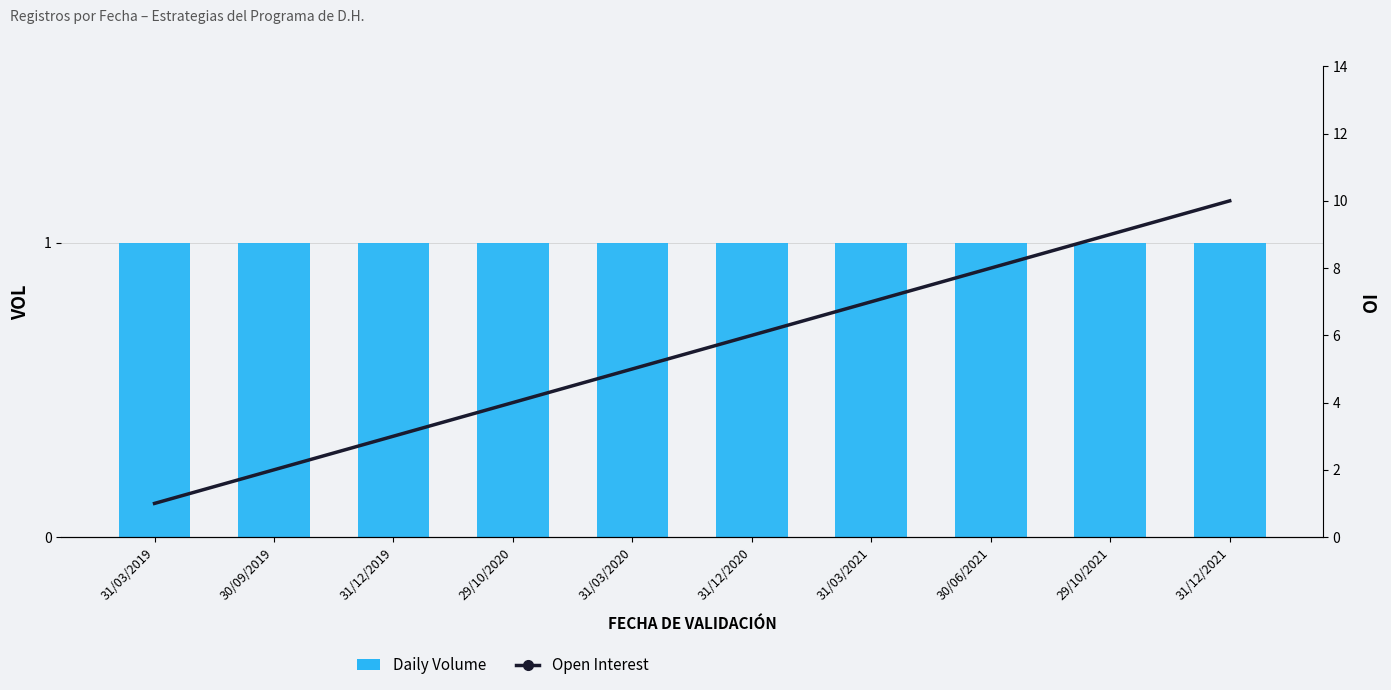

What is the label of the 8th bar from the right?

31/12/2019